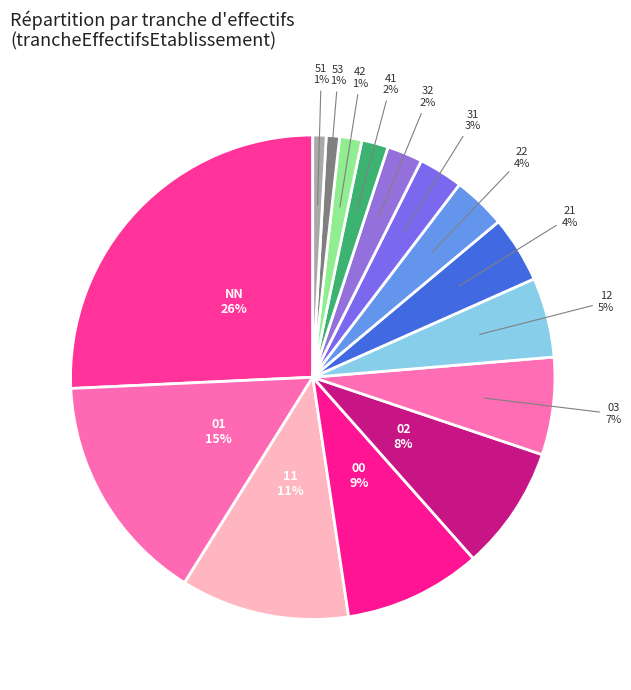

Count the number of slices in the pie.

15